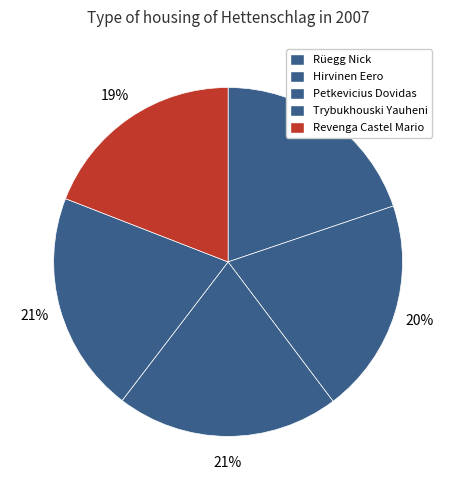

What percentage is the Rüegg Nick slice, to the nearest percent?

20%